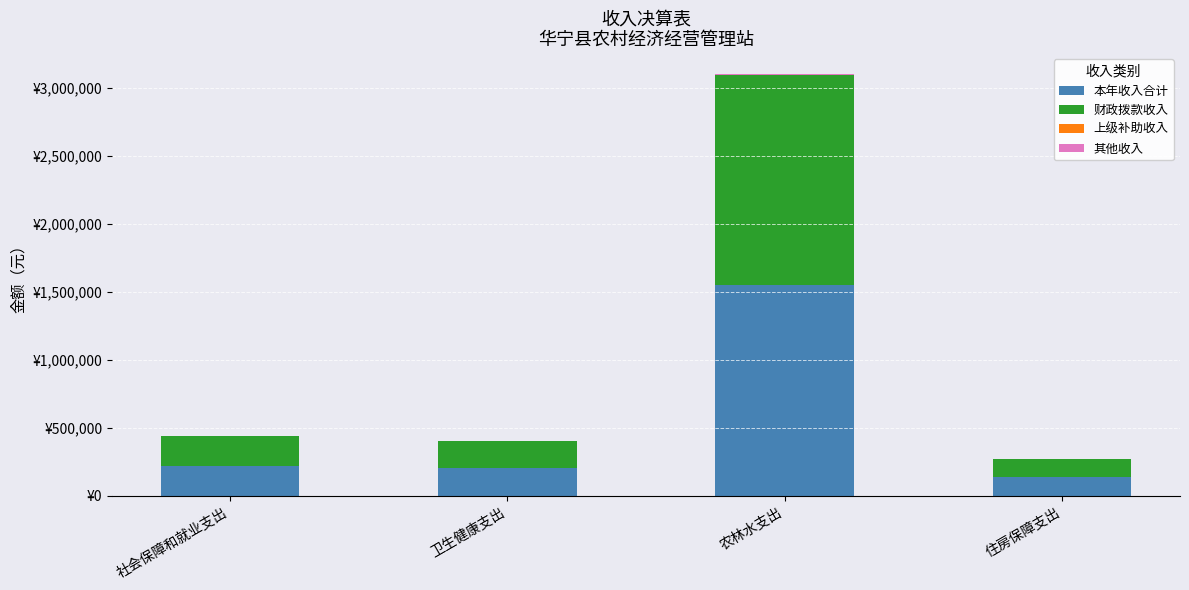

Are the bars grouped side by side (vs. stacked)?

No